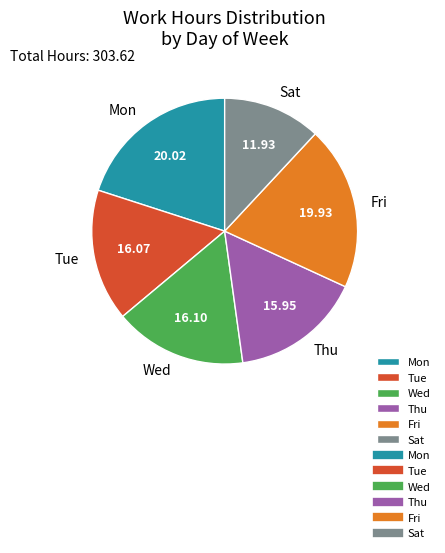

Is Fri the majority of the pie?

No